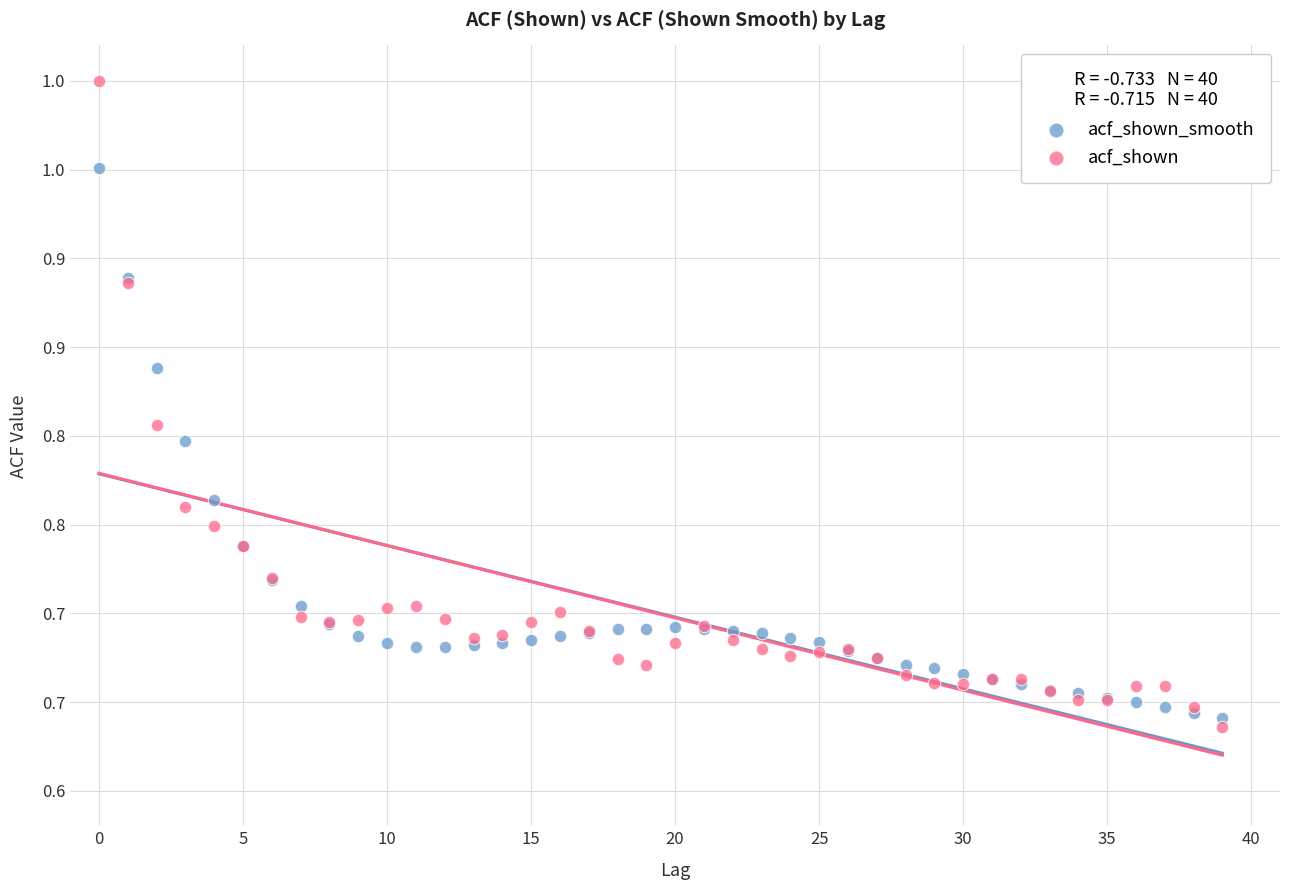

Which series has the largest Y range (max minus min)?

acf_shown